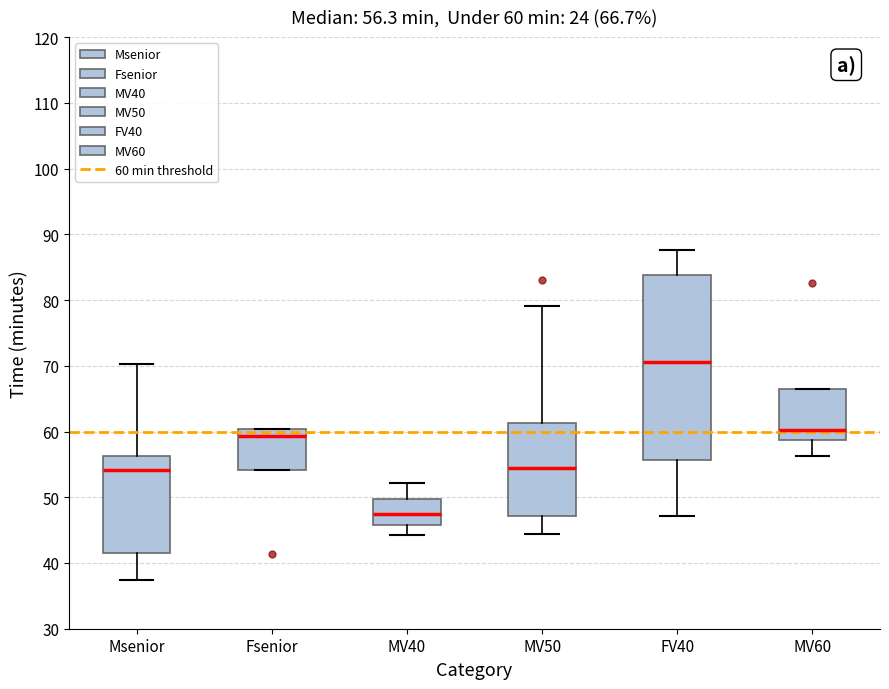

Comparing the boxes themselves (not the whiskers), which one is the tallest?

FV40